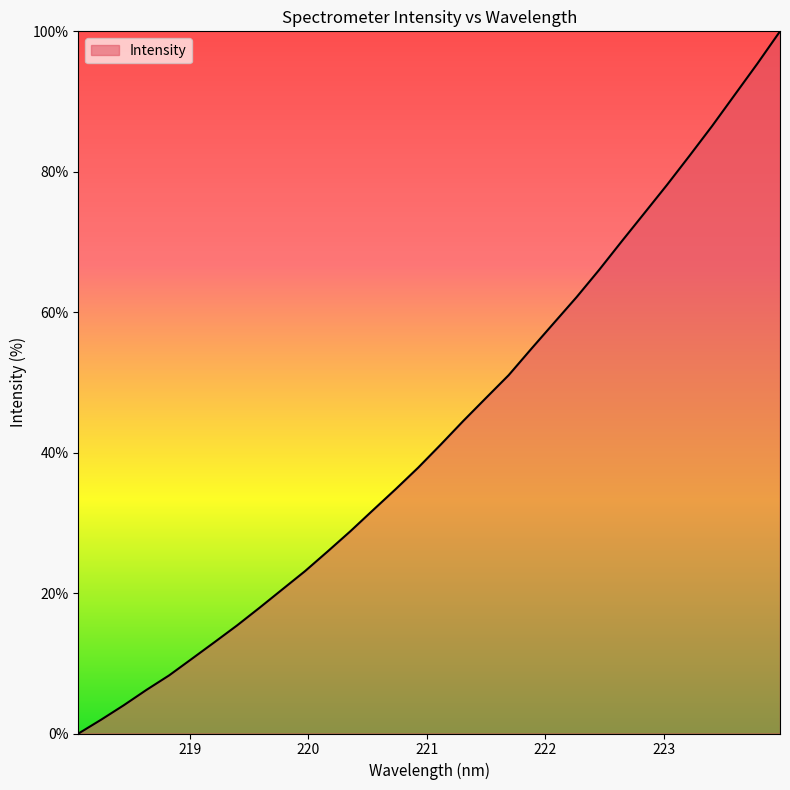

Does the chart have visible grid lines?

No